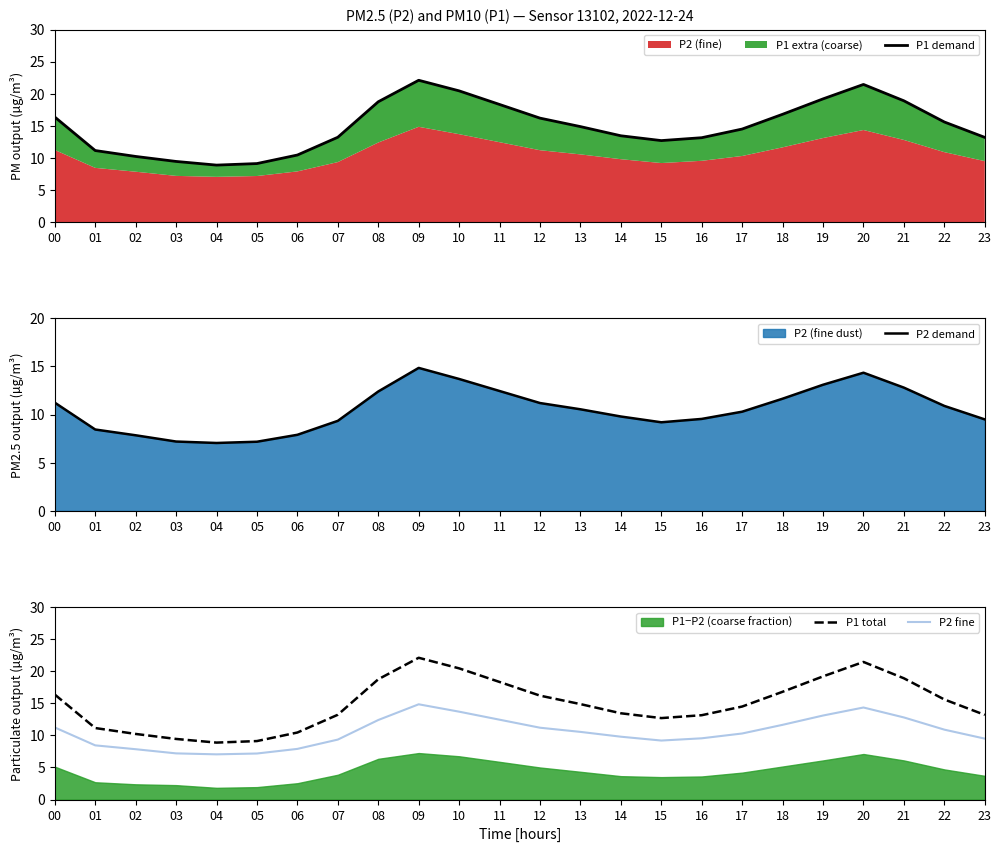

True or false: P2 fine and P1 total intersect in this chart.

False